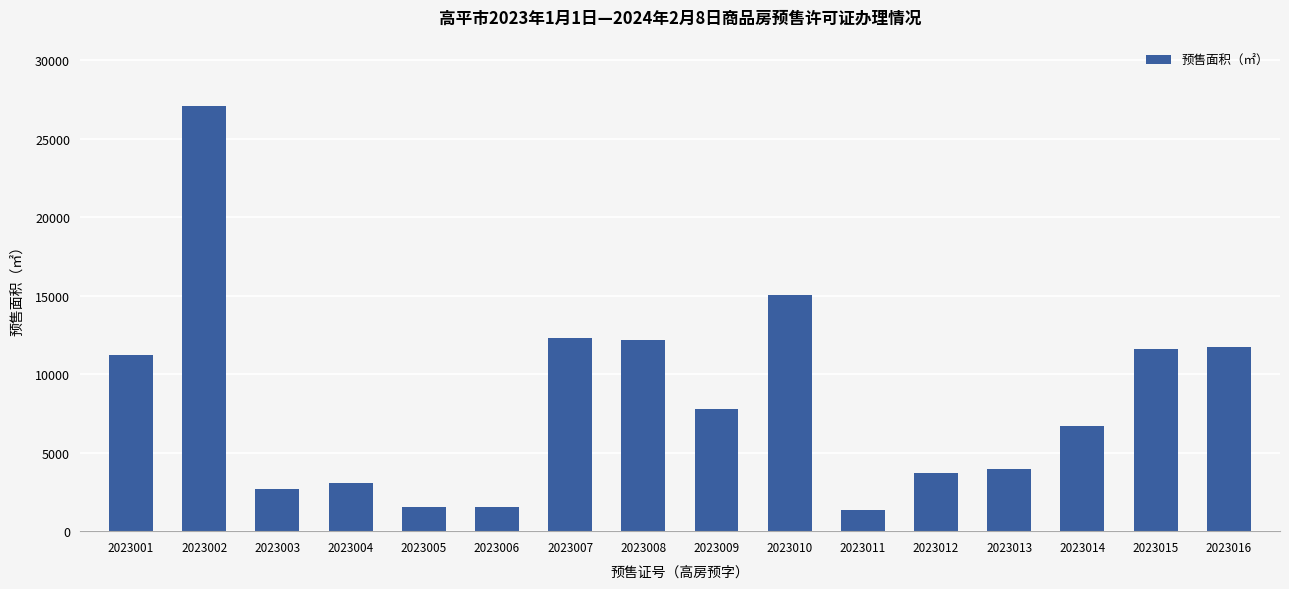

What is the value of the 3rd bar from the left?

2695.6